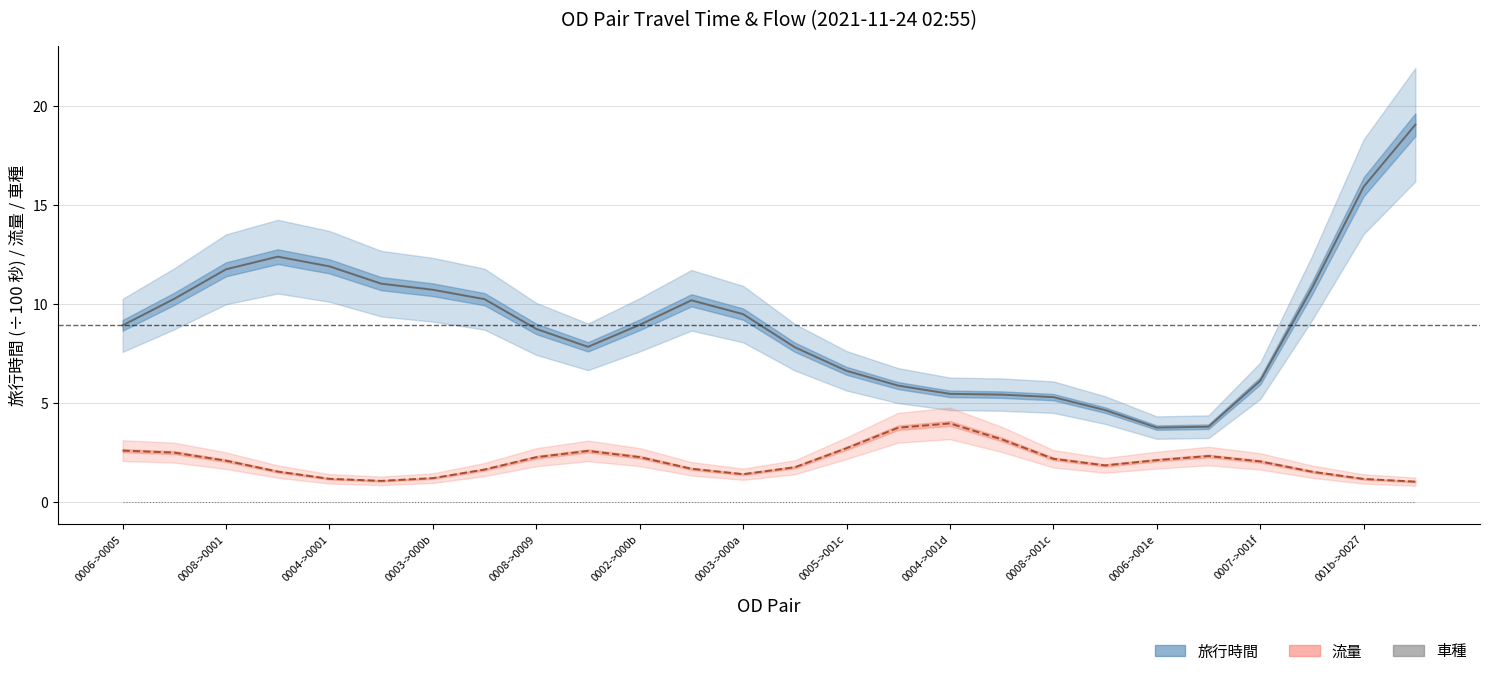

Count the number of data series in this chart.

3